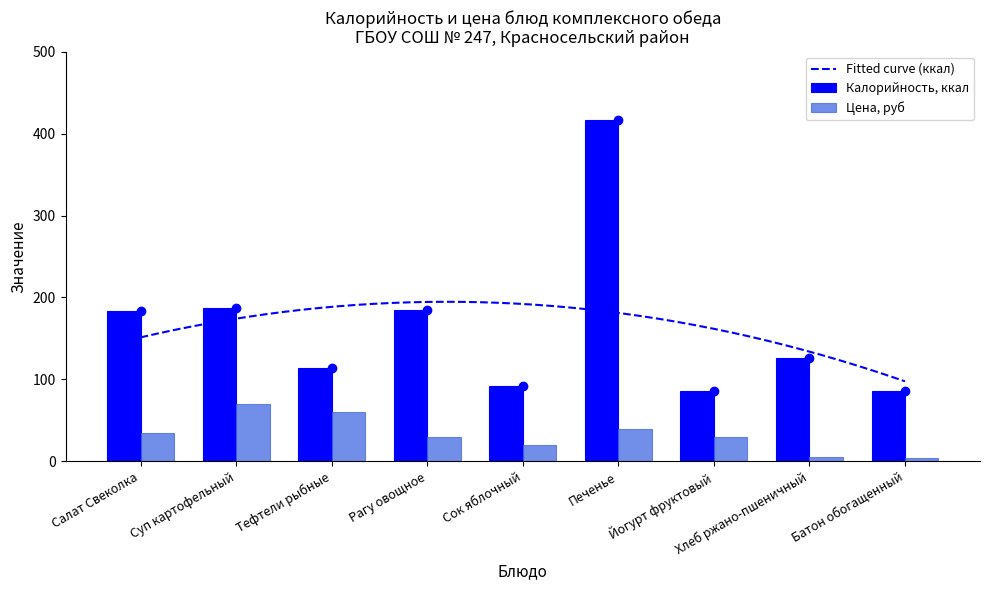

Rank the series by their maximum value, from lowest to highest.

Цена, руб, Калорийность, ккал